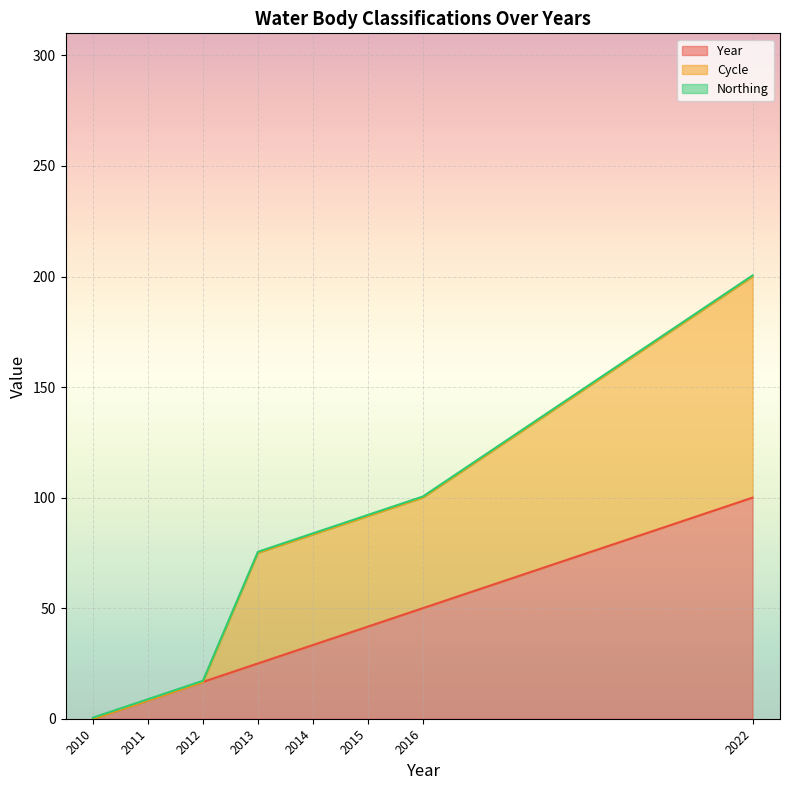

At which category is the sum across all series the highest?

2022